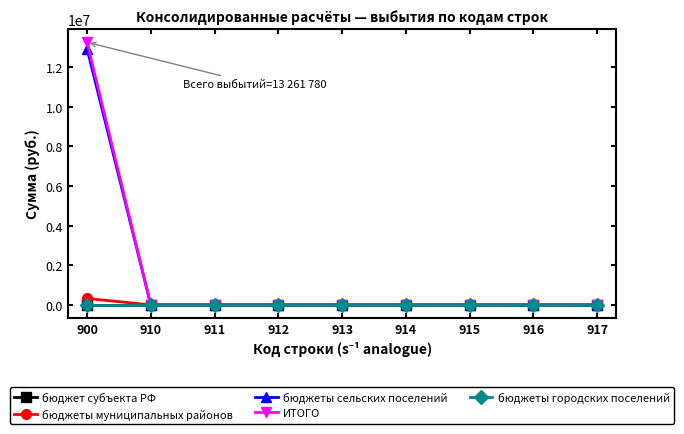

What is the sum of all бюджеты муниципальных районов values?

323900